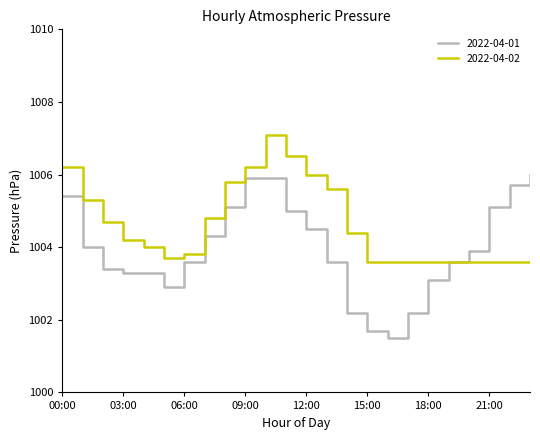

Rank the series by their maximum value, from lowest to highest.

2022-04-01, 2022-04-02